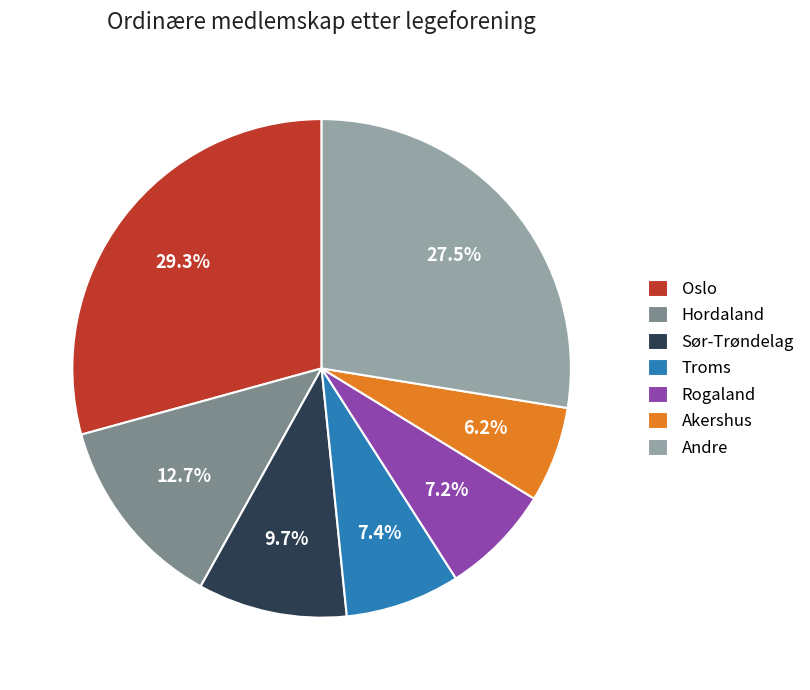

Do Troms and Rogaland together represent more than half of the pie?

No